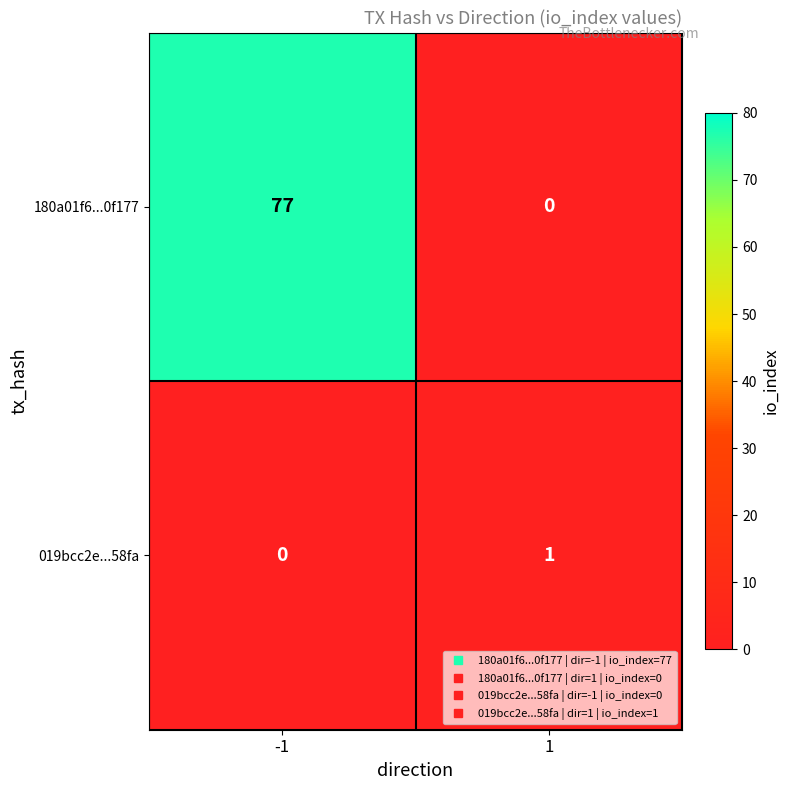

Which series has the largest range (max minus min)?

180a01f6...0f177